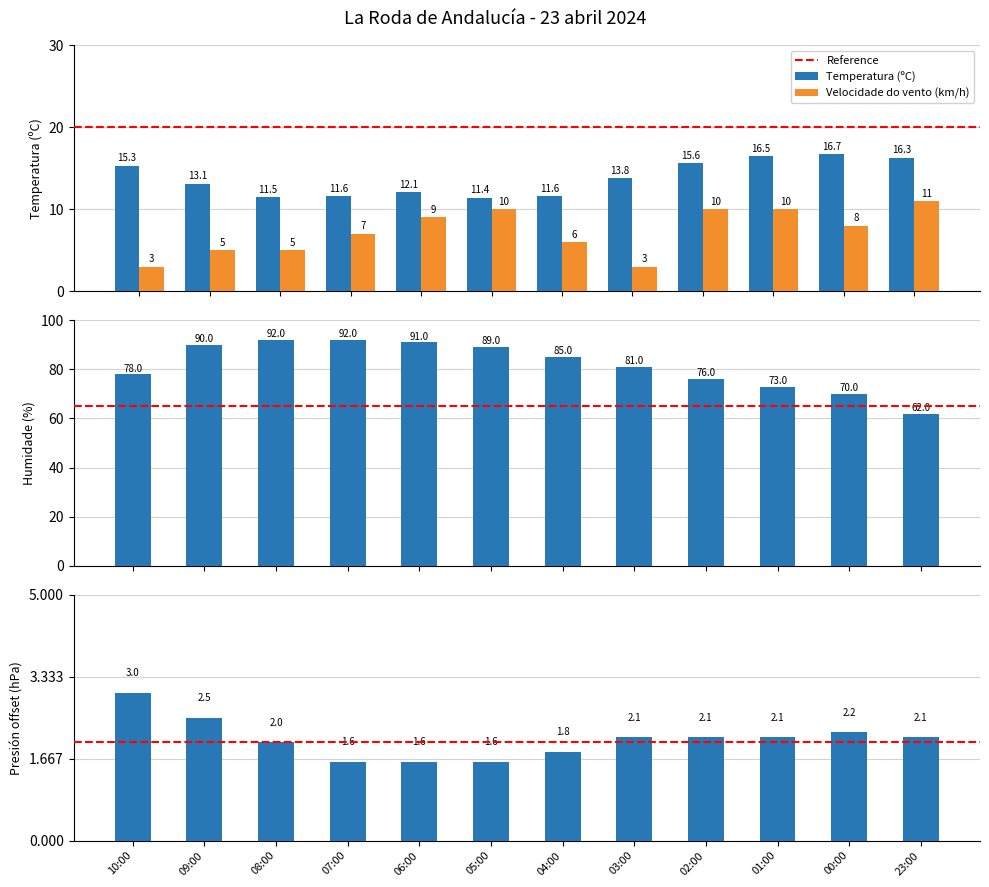

List the labels in order of Humidade (%) value, largest first.

08:00, 07:00, 06:00, 09:00, 05:00, 04:00, 03:00, 10:00, 02:00, 01:00, 00:00, 23:00